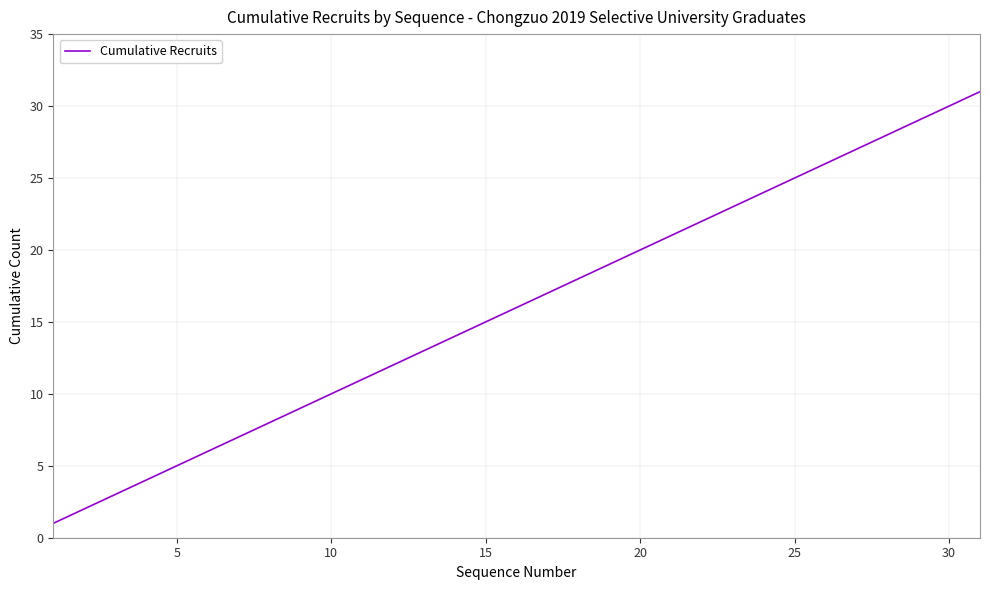

Count the number of data series in this chart.

1